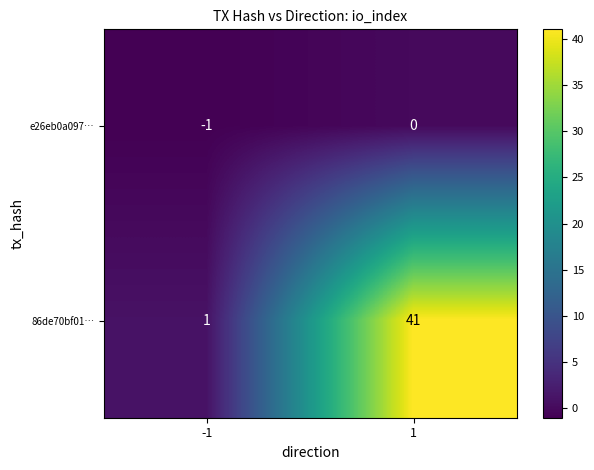

The value of e26eb0a097… at -1 is -1. True or false?

True